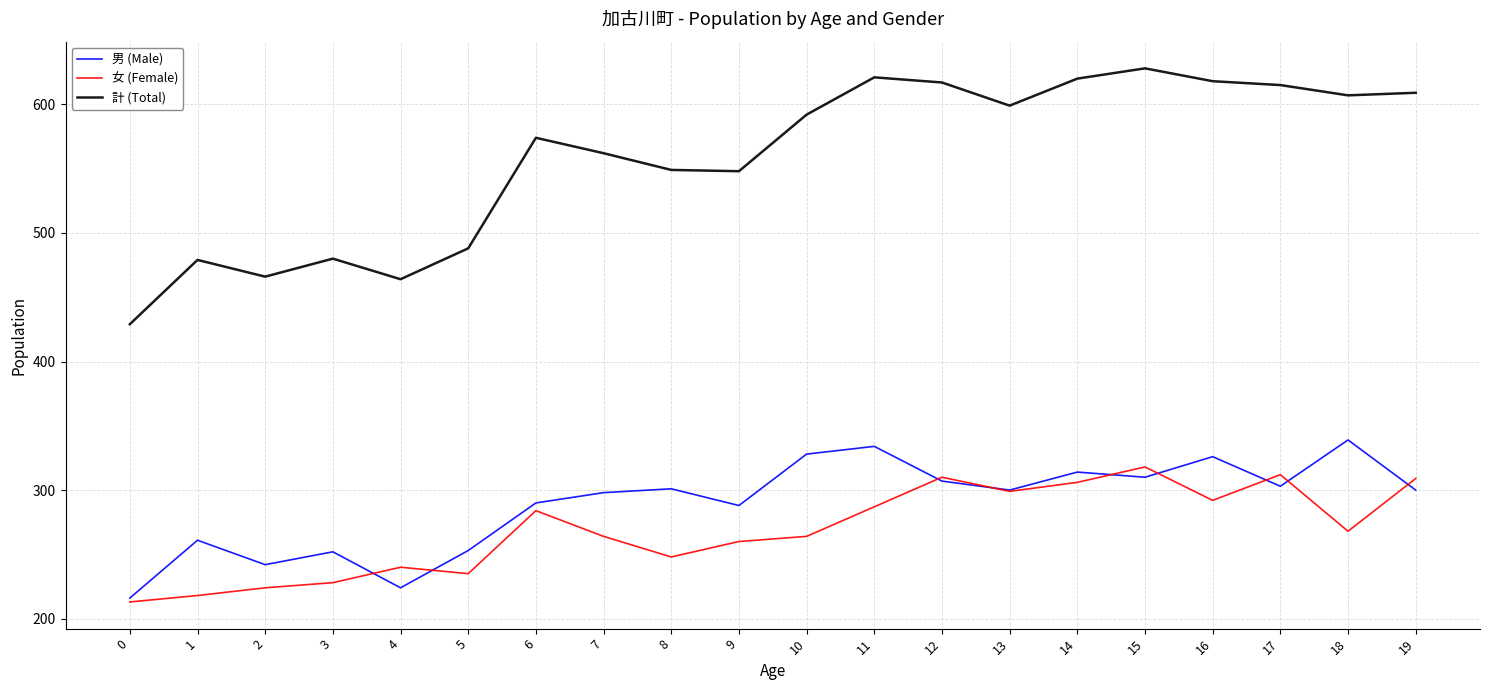

How many lines are shown in the chart?

3